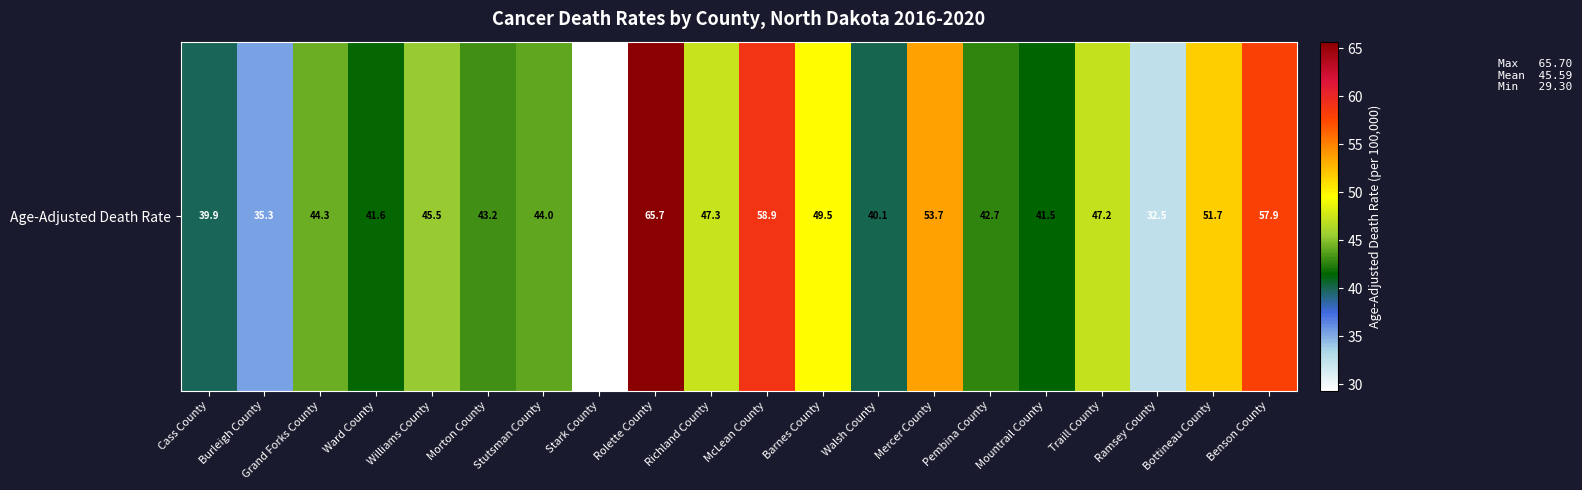

The value at Grand Forks County is 44.3. True or false?

True